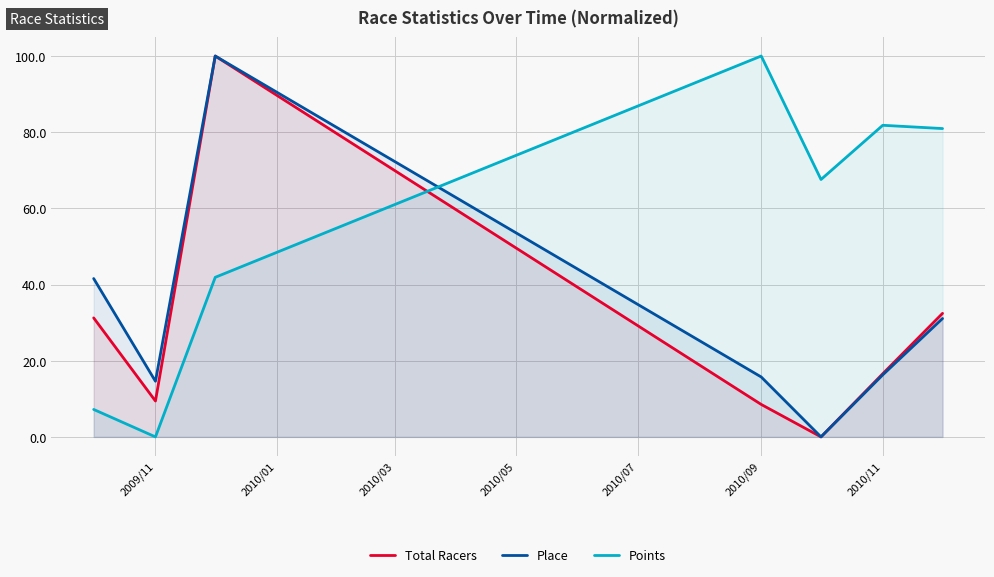

Which series has the widest spread of values?

Total Racers